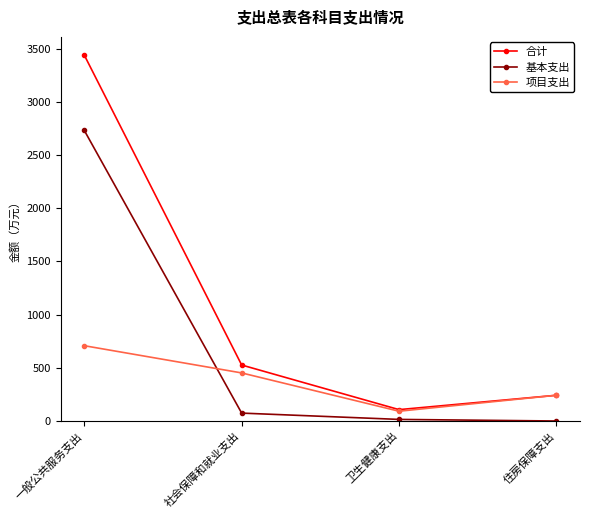

What is the sum of the 基本支出 values at 卫生健康支出 and 住房保障支出?

15.0